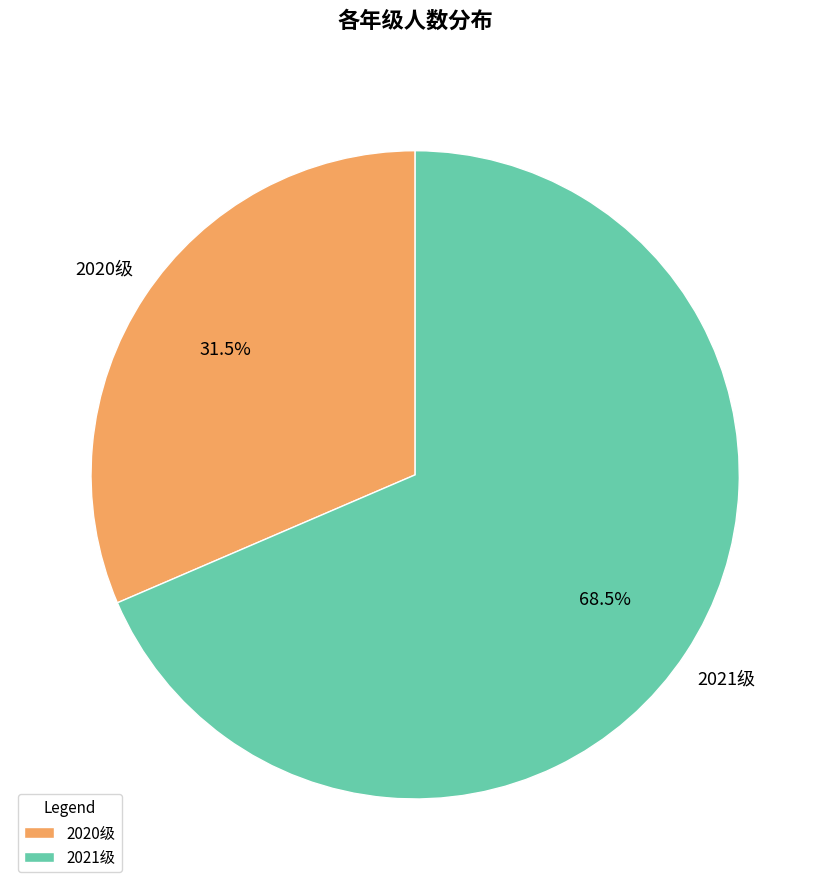

Approximately how many times larger is the value at 2021级 compared to 2020级?

2.2